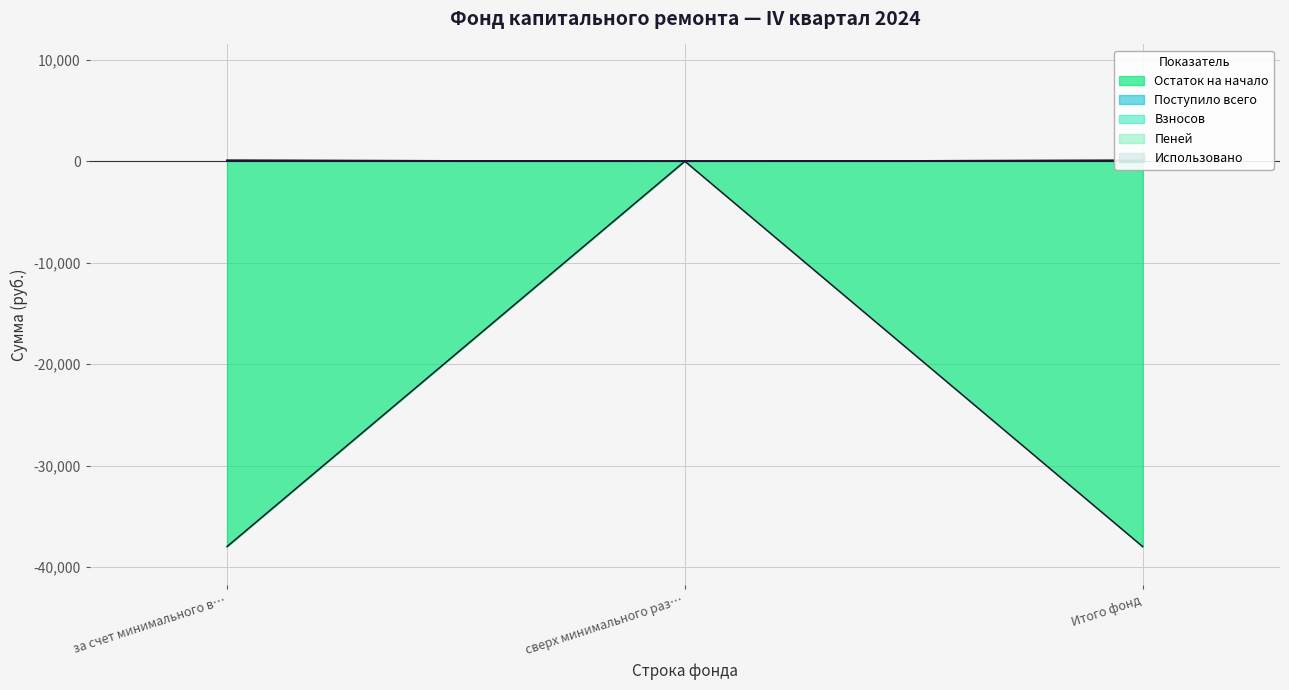

What is the label of the 2nd point from the left?

сверх минимального раз…